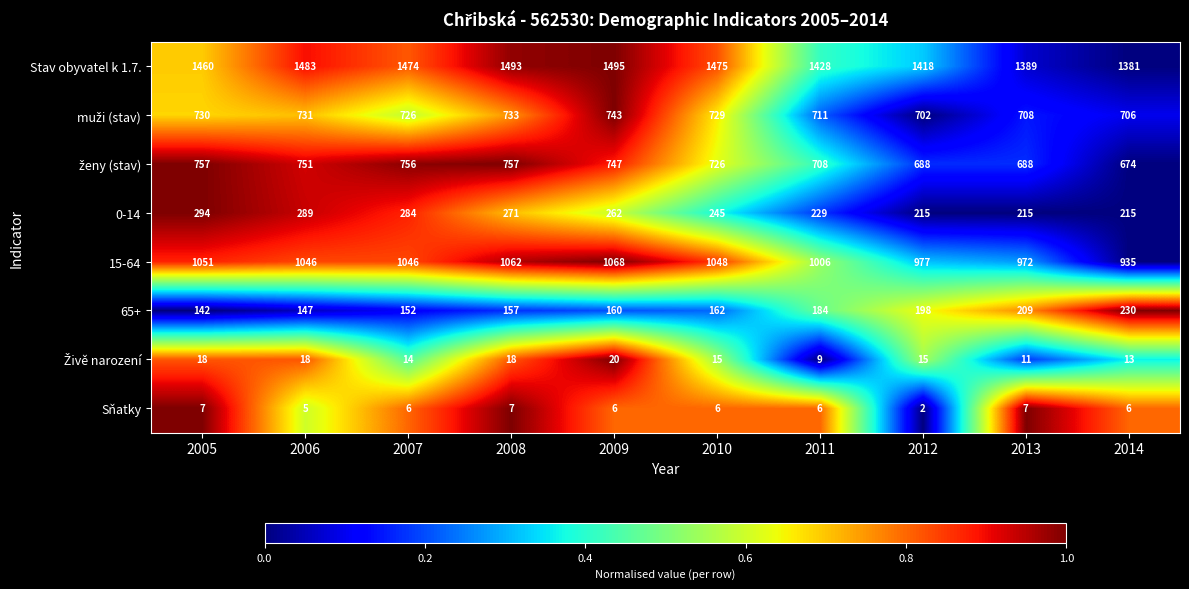

What is the difference between the 15-64 values at 2005 and 2006?

5